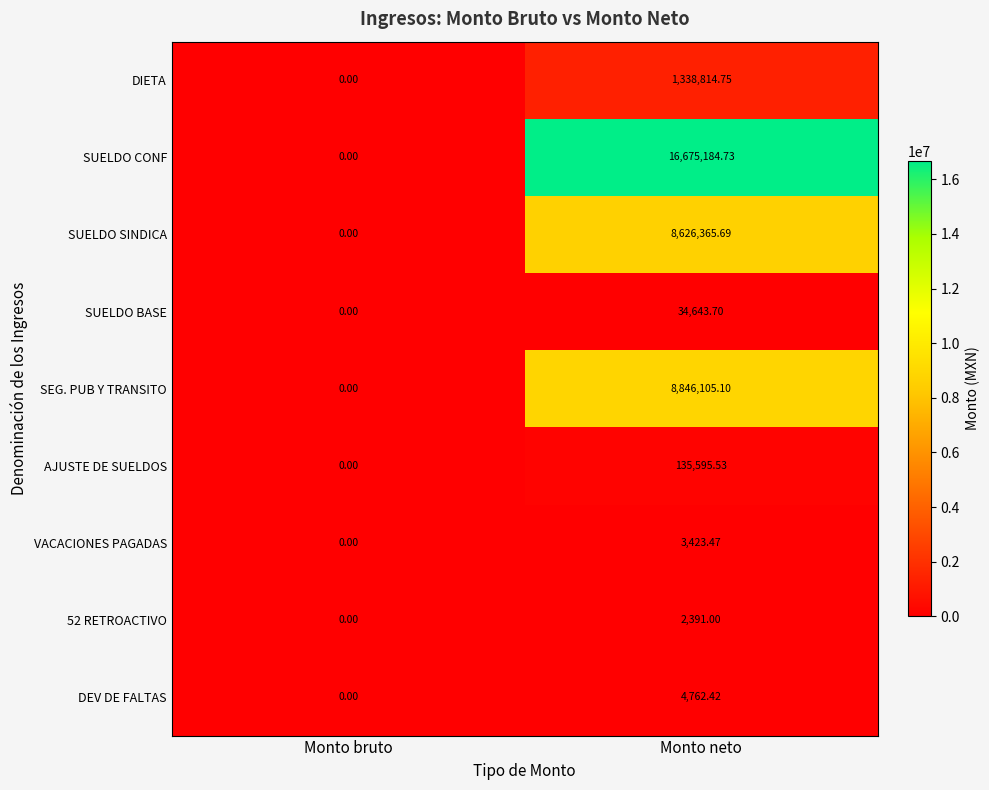

At which label does SEG. PUB Y TRANSITO first exceed 8846105?

Monto neto